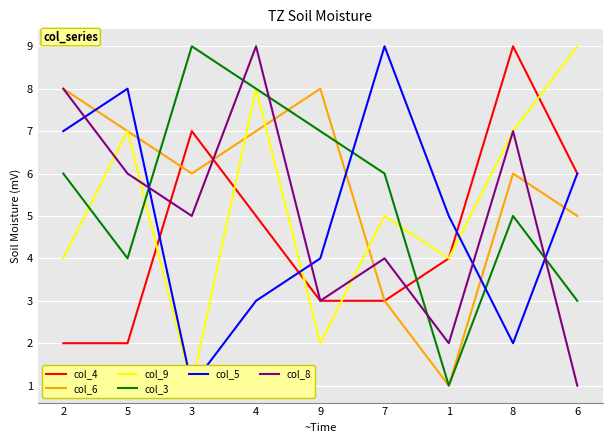

The value of col_3 at 7 is 6. True or false?

True